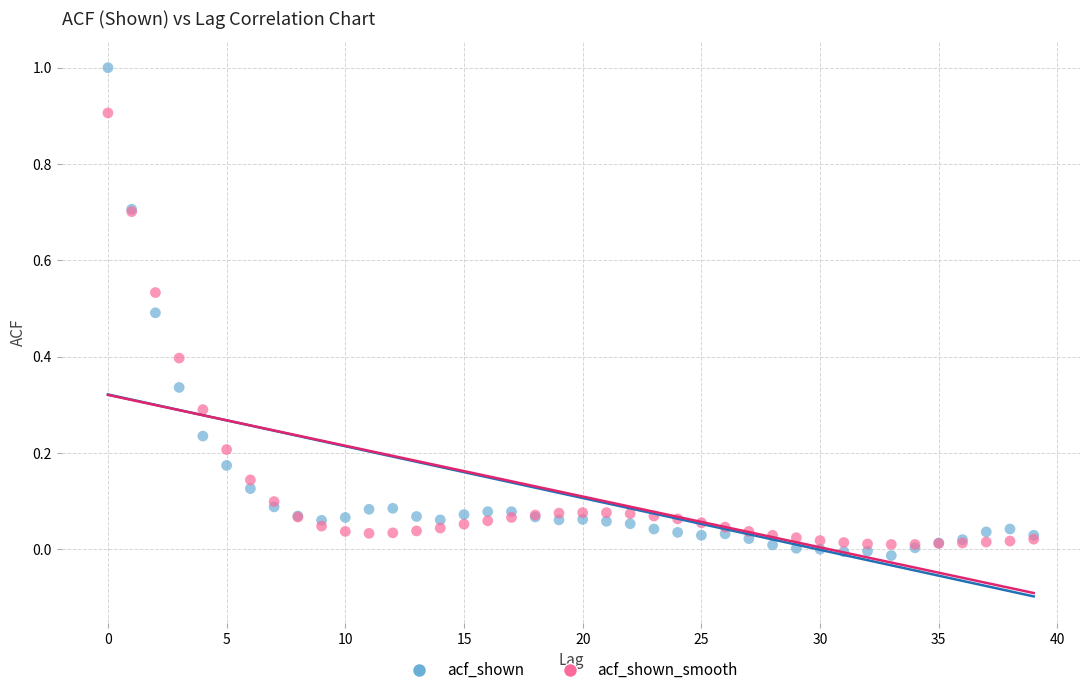

Which series has the largest Y range (max minus min)?

acf_shown